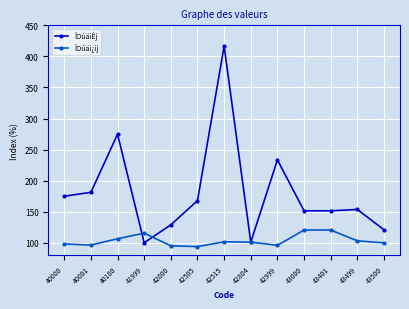

The value of ÎOúäiÊj at 43000 is 58.5. True or false?

False